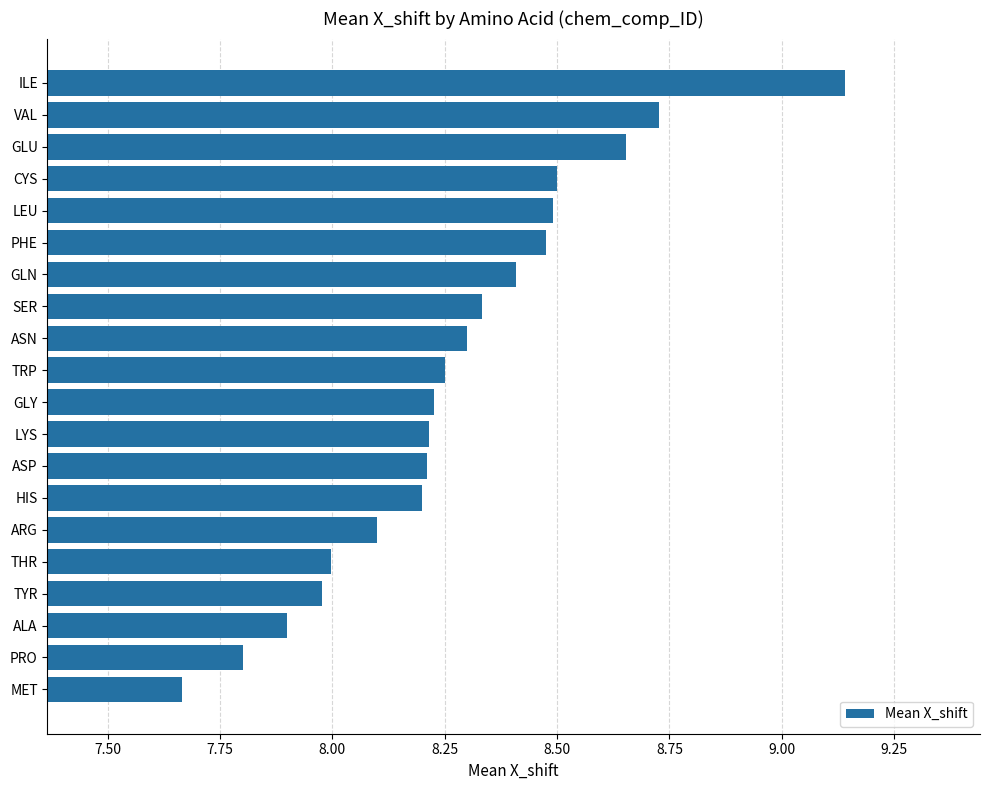

Approximately how many times larger is the value at THR compared to GLY?

1.0